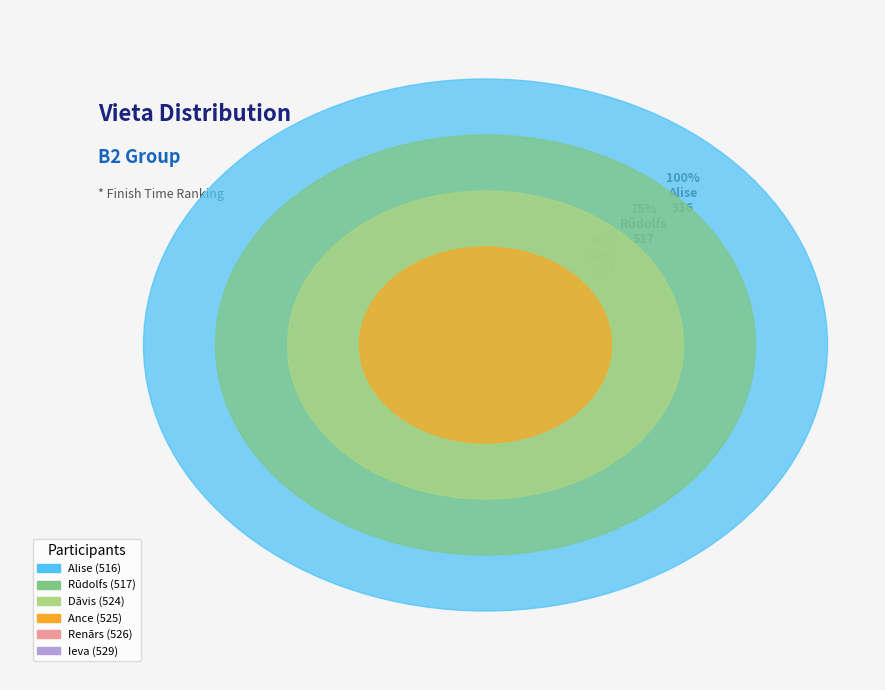

To the nearest percent, what portion does Renārs represent?

17%